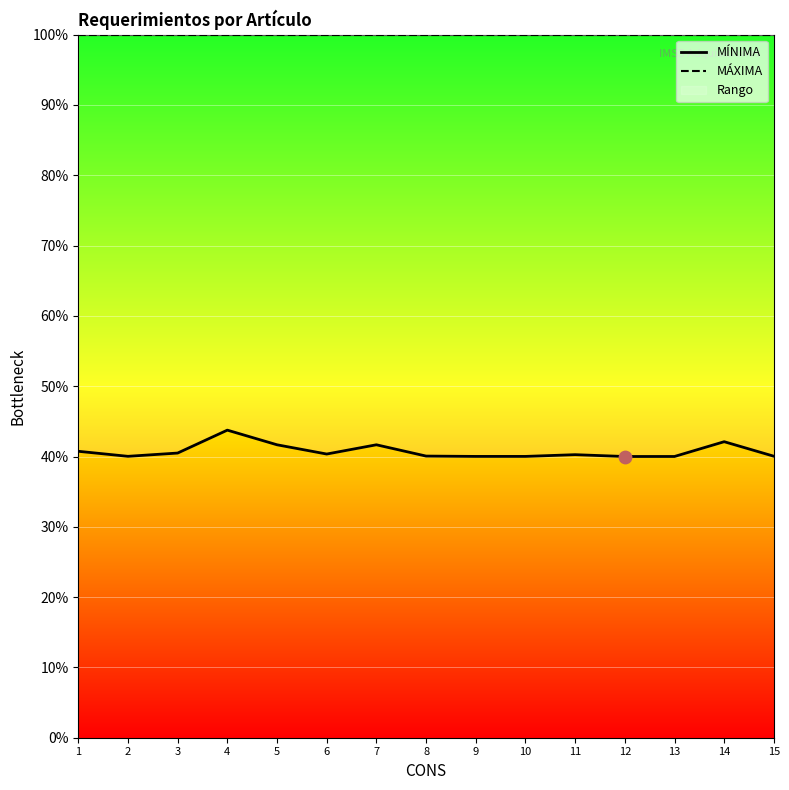

What is the total value across all series at 11?

140.3